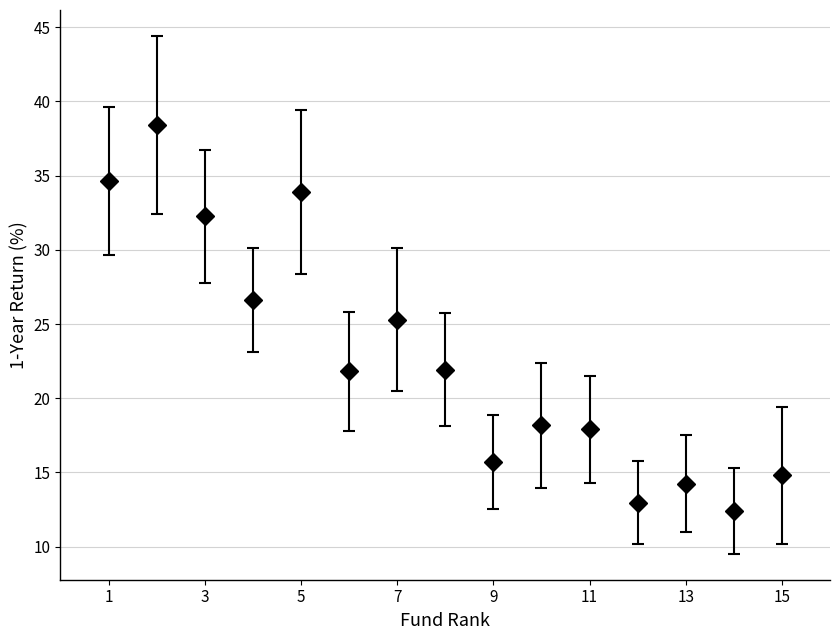

What is the average value?

22.7